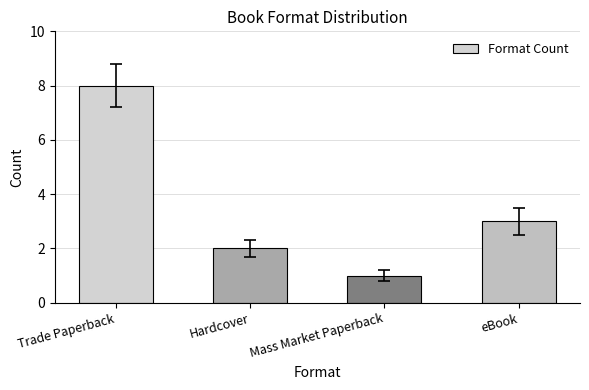

Reading left to right, list all the values displayed in this chart.

Trade Paperback=8	Hardcover=2	Mass Market Paperback=1	eBook=3